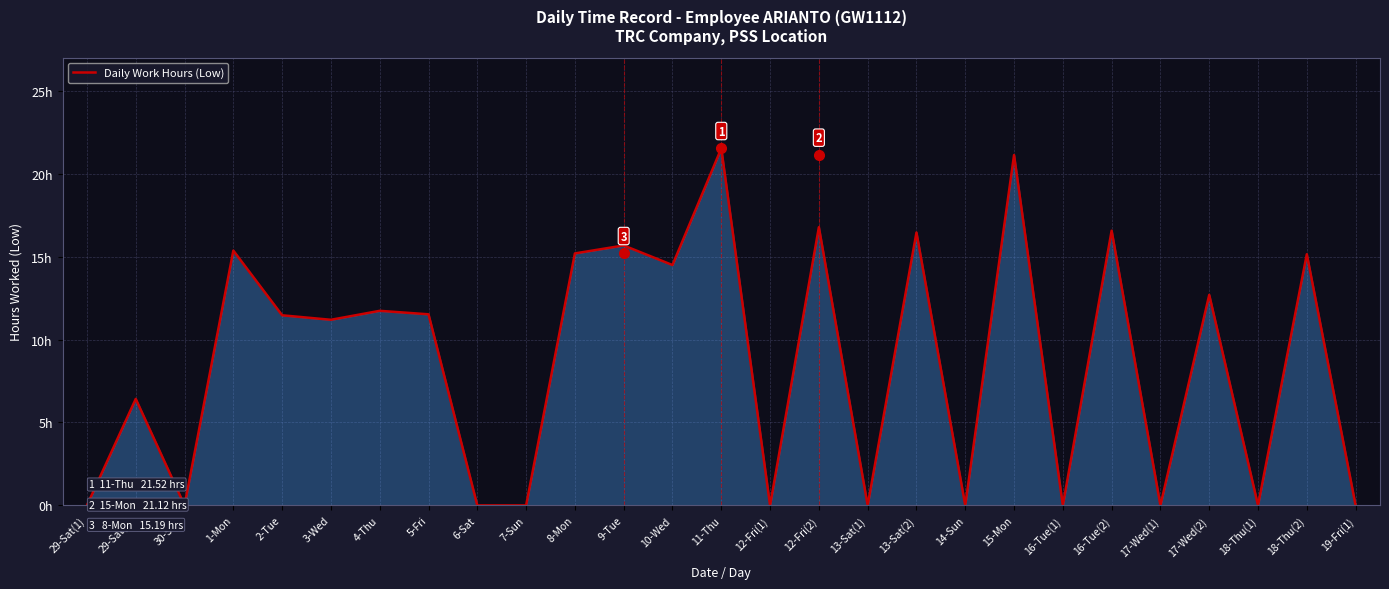

Where does the data first go above 11?

1-Mon